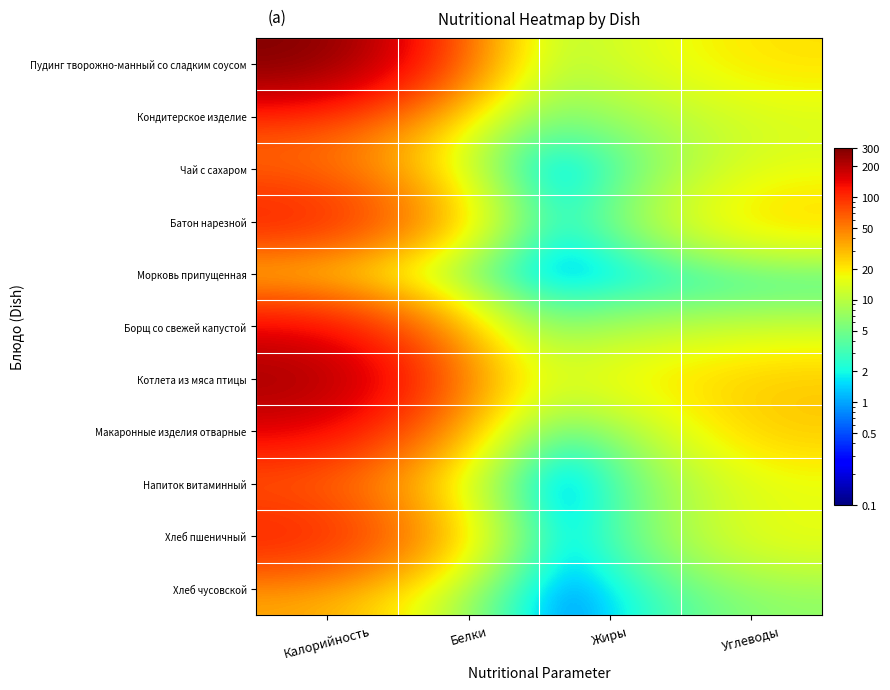

Reading left to right, list all the values displayed in this chart.

Пудинг творожно-манный со сладким соусом: Калорийность=301.0	Белки=10.3	Жиры=11.2	Углеводы=21.9
Кондитерское изделие: Калорийность=81.0	Белки=4.2	Жиры=6.2	Углеводы=13.4
Чай с сахаром: Калорийность=58.8	Белки=0.2	Жиры=0.0	Углеводы=15.0
Батон нарезной: Калорийность=125.0	Белки=3.8	Жиры=1.5	Углеводы=26.0
Морковь припущенная: Калорийность=6.0	Белки=0.3	Жиры=0.1	Углеводы=1.0
Борщ со свежей капустой: Калорийность=133.2	Белки=3.1	Жиры=6.6	Углеводы=9.9
Котлета из мяса птицы: Калорийность=247.0	Белки=12.9	Жиры=18.0	Углеводы=27.0
Макаронные изделия отварные: Калорийность=144.9	Белки=5.7	Жиры=0.7	Углеводы=27.0
Напиток витаминный: Калорийность=60.6	Белки=0.2	Жиры=0.0	Углеводы=15.1
Хлеб пшеничный: Калорийность=122.4	Белки=2.8	Жиры=0.3	Углеводы=17.2
Хлеб чусовской: Калорийность=34.8	Белки=1.3	Жиры=0.2	Углеводы=6.7